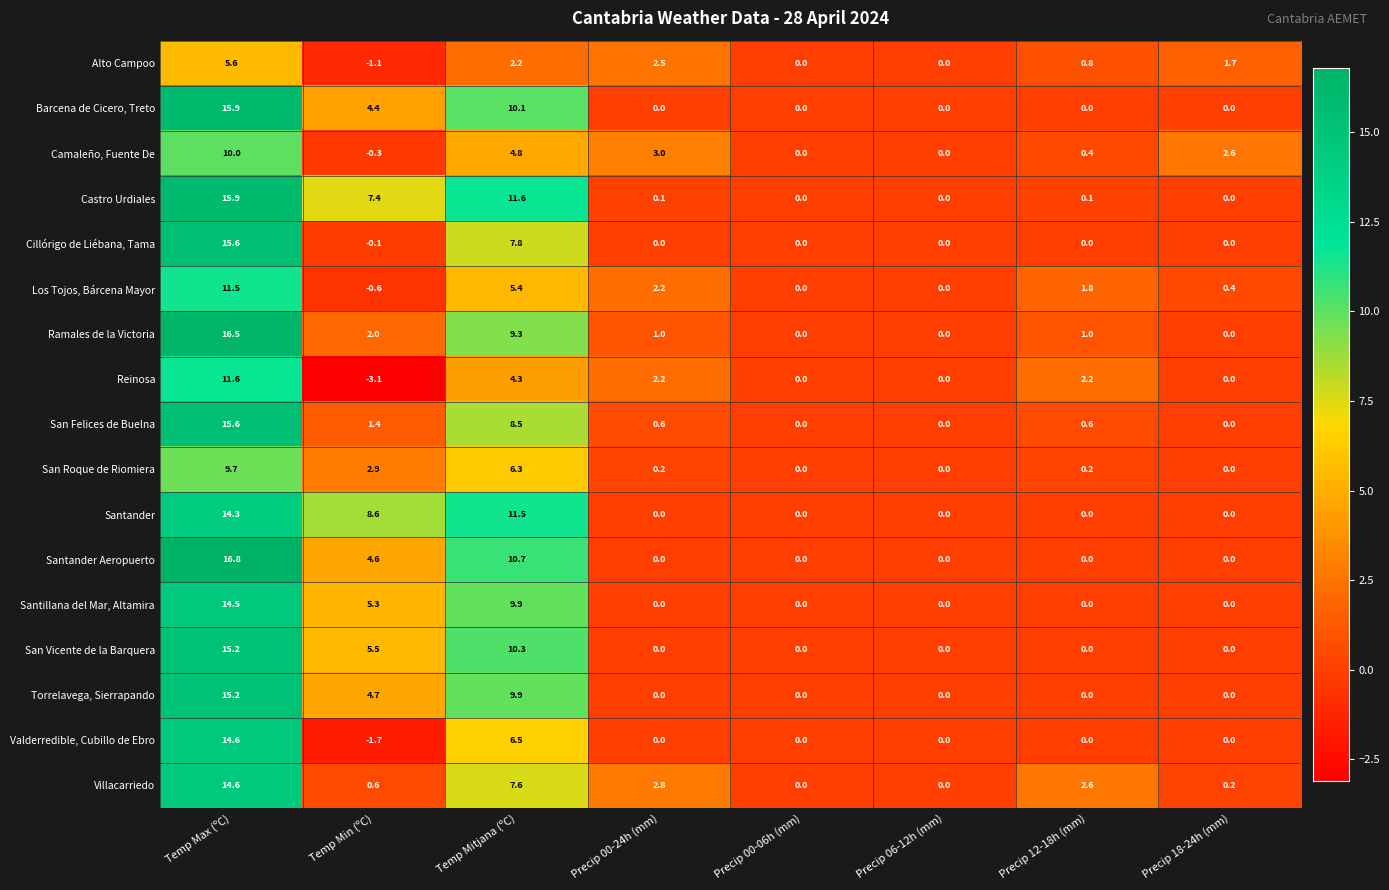

What is the difference between the maximum and minimum values in the San Roque de Riomiera series?

9.7